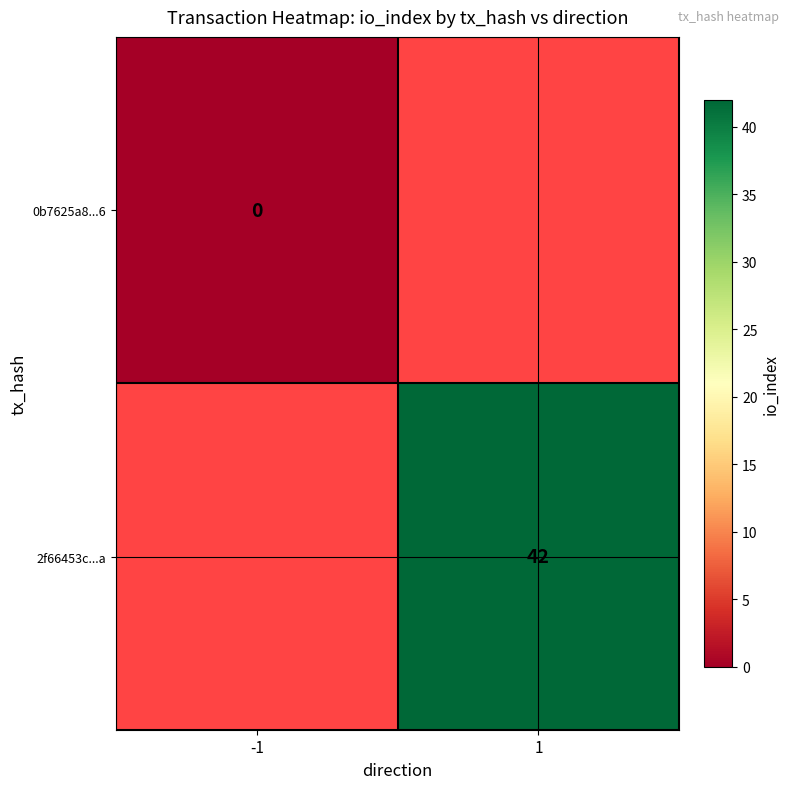

True or false: 2f66453c...a has a value of 18 at 1.

False